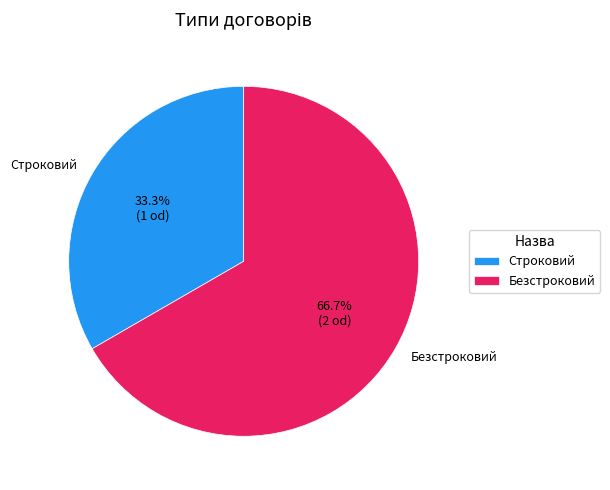

Combined, what portion of the pie is Строковий and Безстроковий?

100.0%